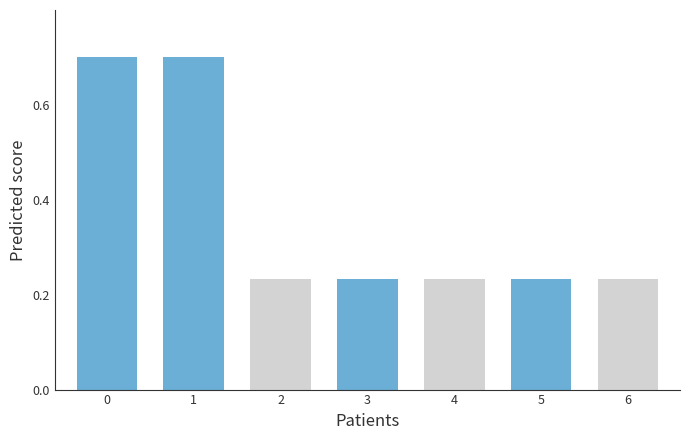

Is it true that the value at 5 is 0.1?

False